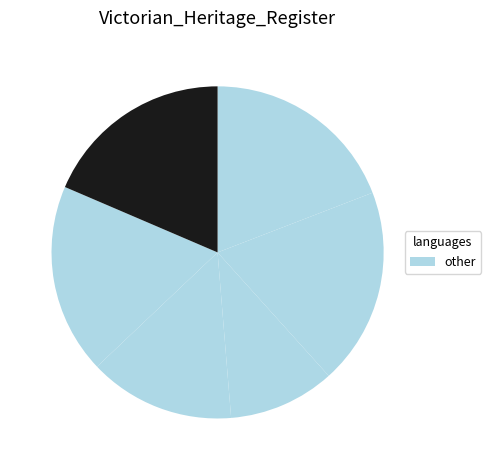

Count the number of slices in the pie.

6